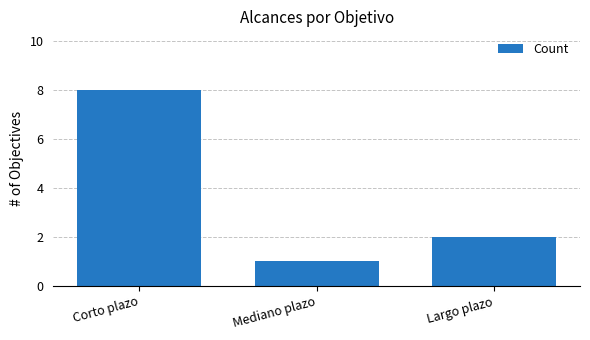

What is the sum of all values?

11